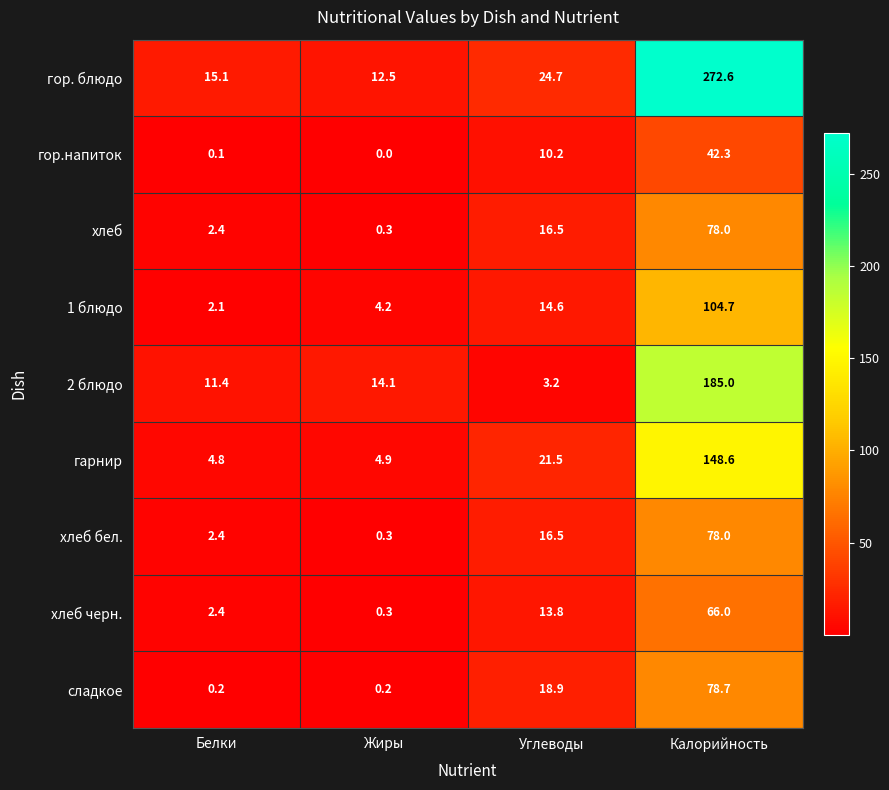

At how many categories does at least one series exceed 217?

1